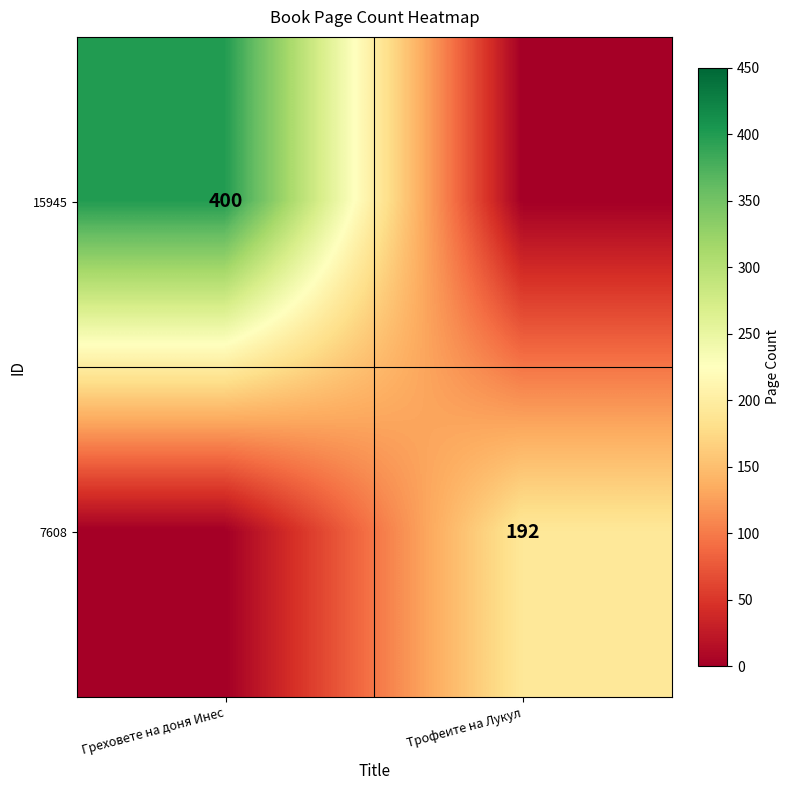

The 15945 series shows 219 at Греховете на доня Инес. True or false?

False